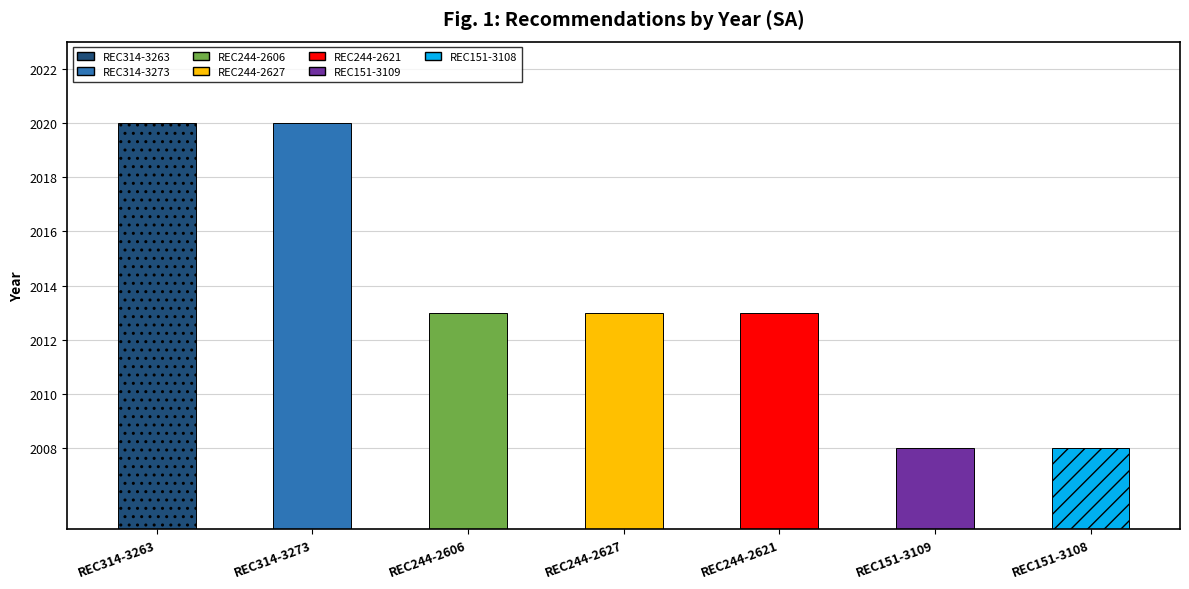

Between REC314-3263 and REC244-2606, which is larger?

REC314-3263